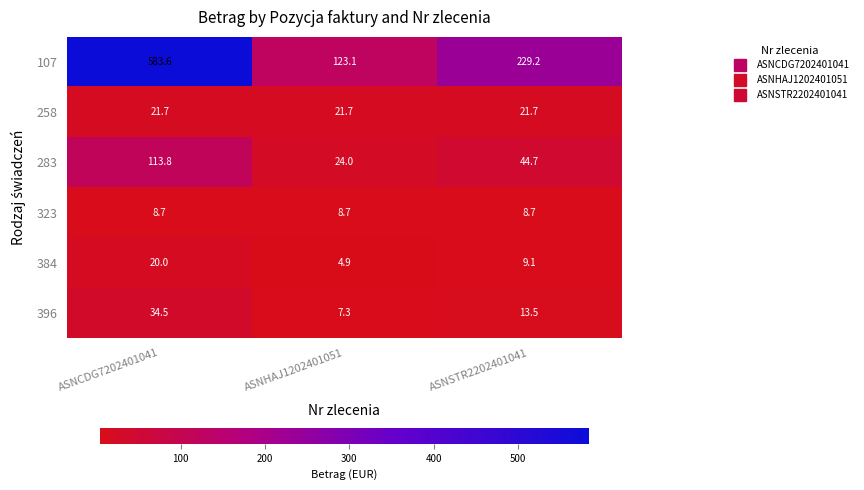

The 396 series shows 7.3 at ASNHAJ1202401051. True or false?

True